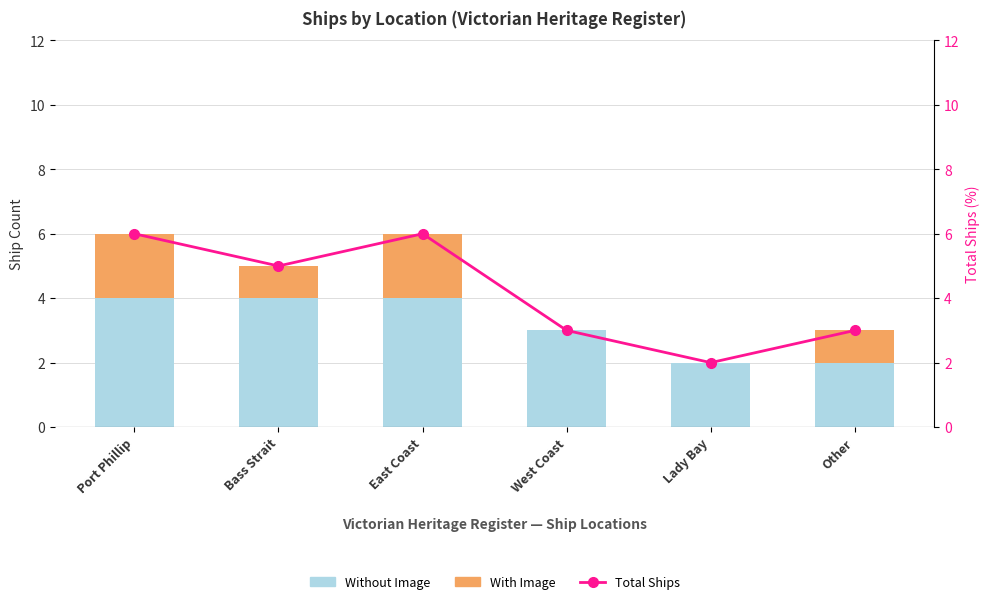

What is the value of the Total Ships bar at the 1st from the left?

6